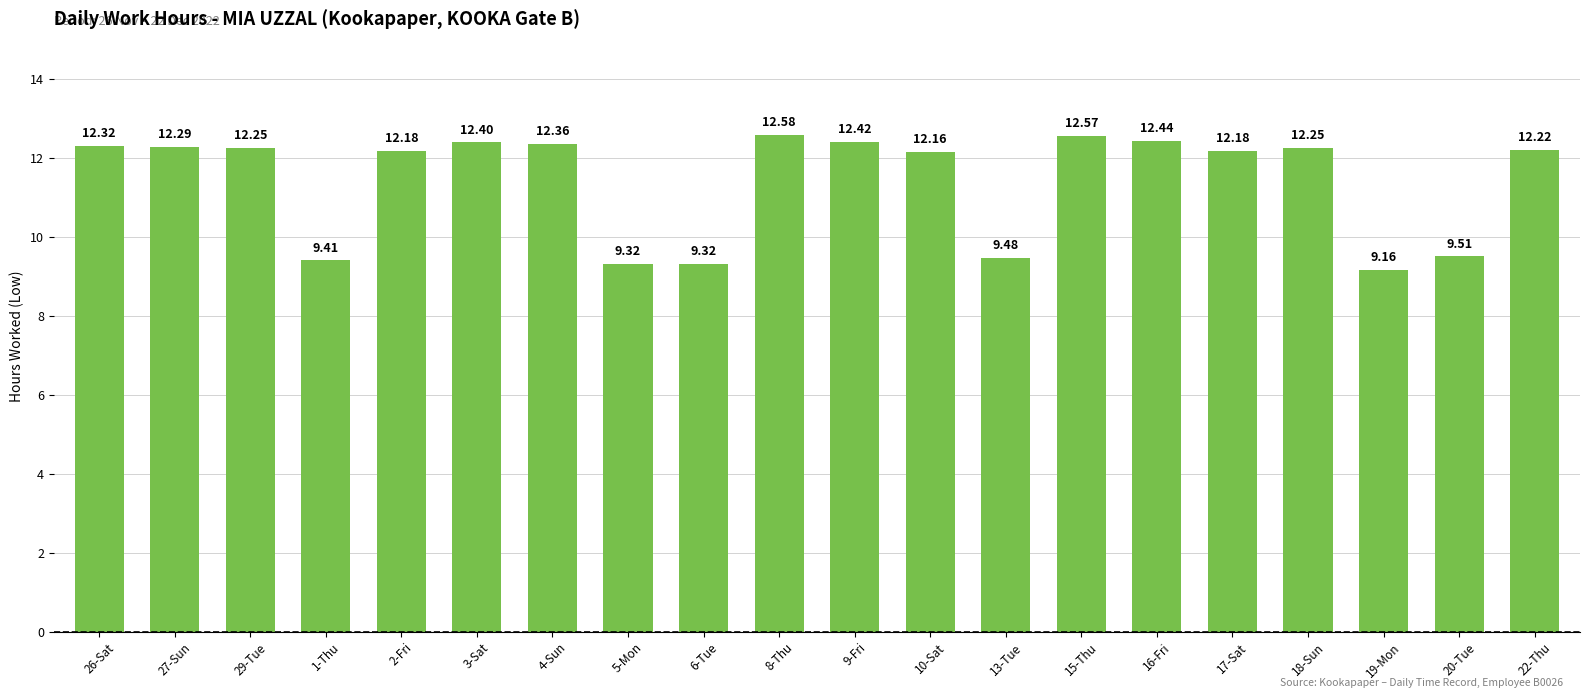

Which category has the highest value across all series?

8-Thu